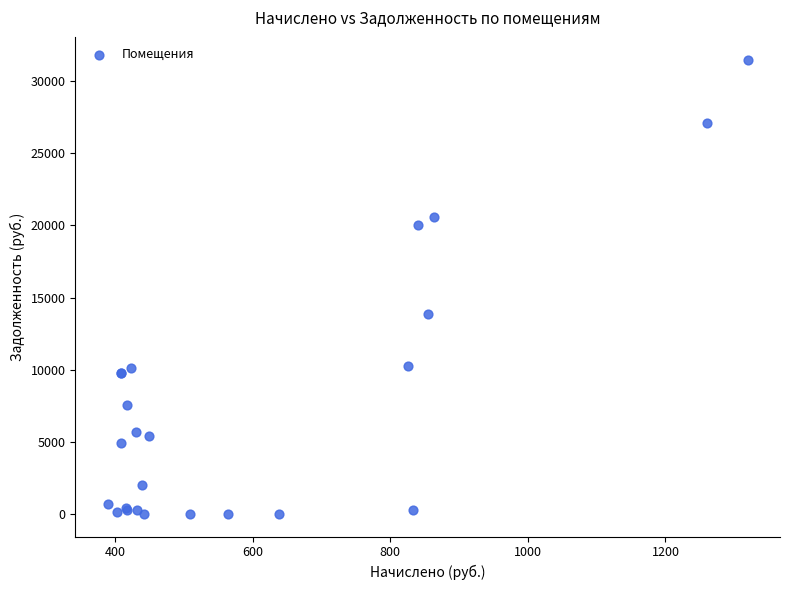

What Y value in the scatter plot is closest to 15754?

13853.4